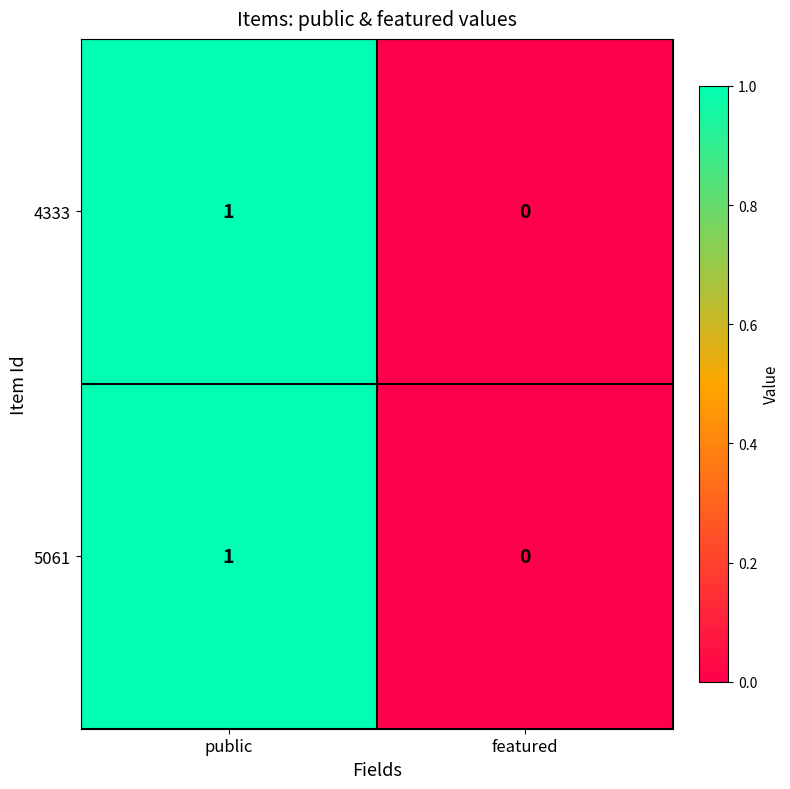

List the labels in order of 5061 value, smallest first.

featured, public